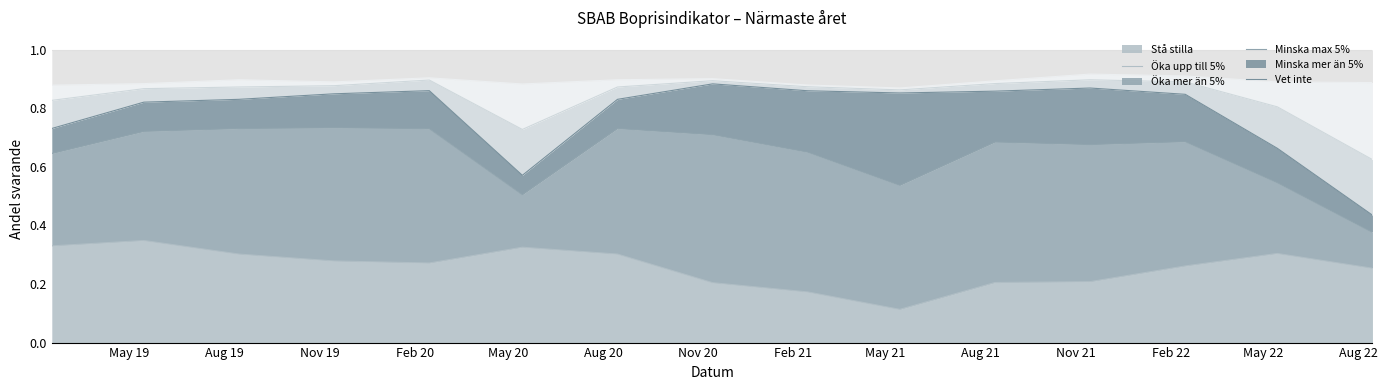

What are all the series names shown in the legend?

Stå stilla, Öka upp till 5%, Öka mer än 5%, Minska max 5%, Minska mer än 5%, Vet inte